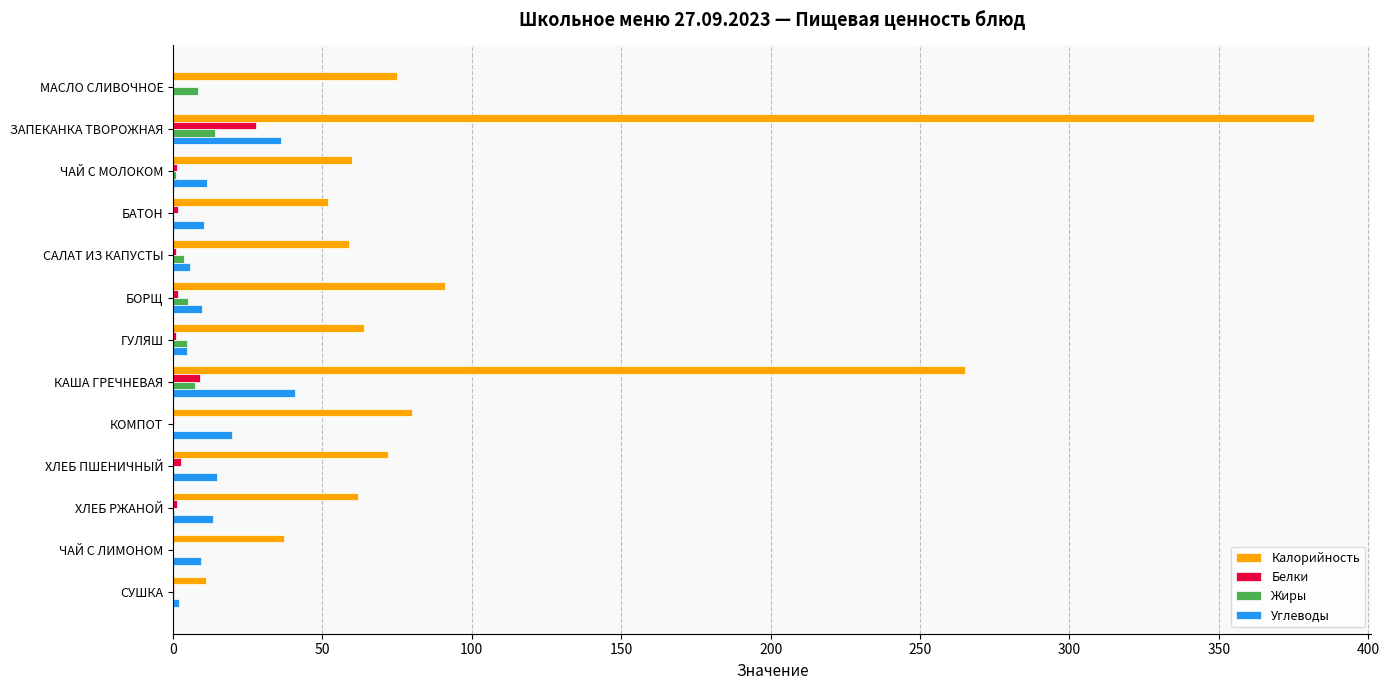

What is the greatest value displayed?

382.0